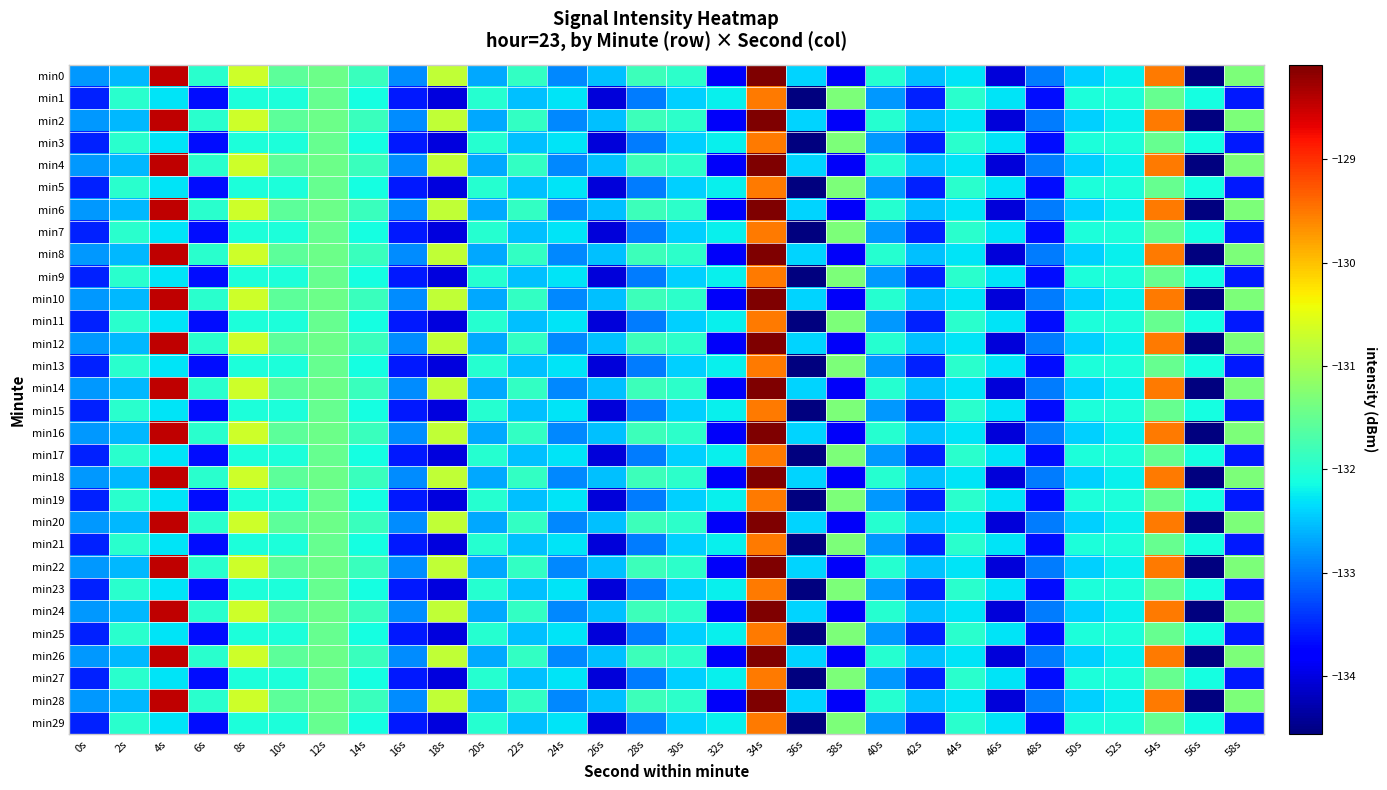

Between 50s and 34s, which is larger?

34s